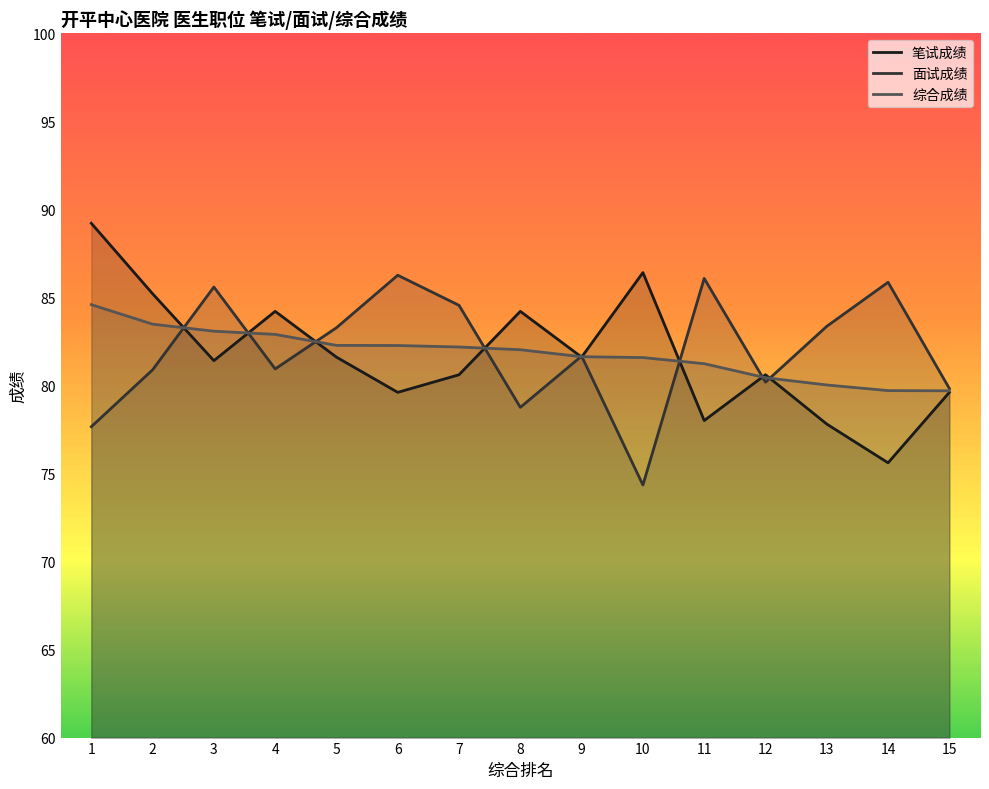

What is the average value of the 面试成绩 series?

81.9